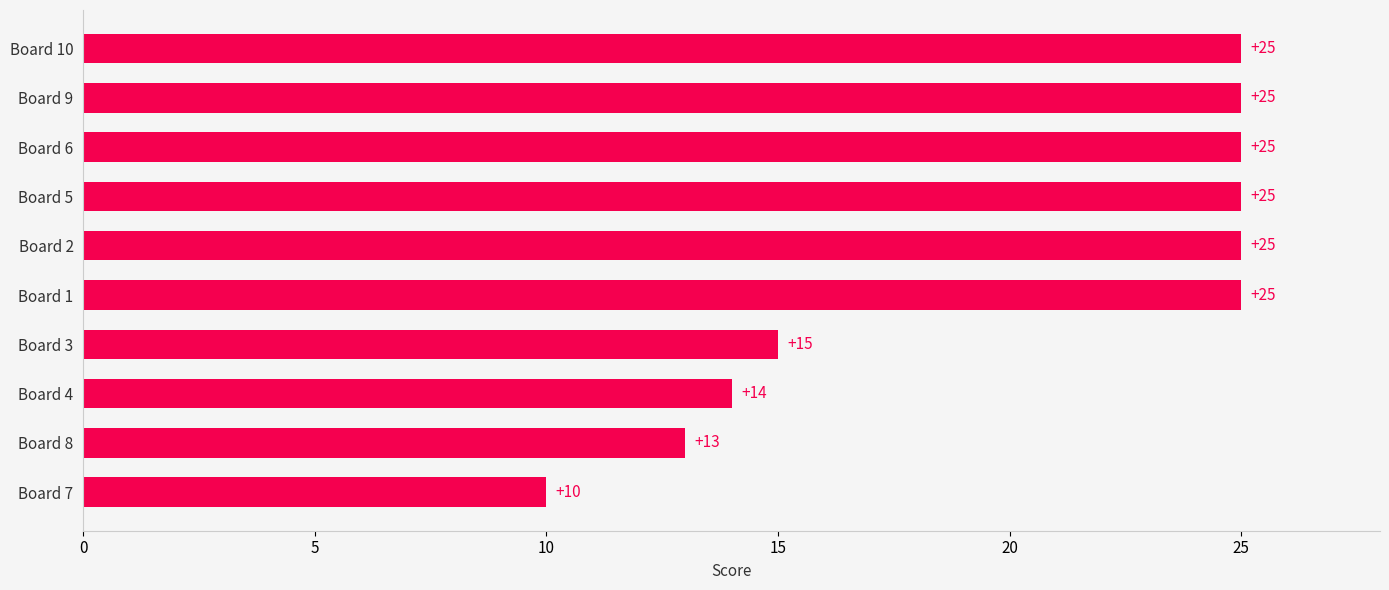

What is the difference between the maximum and minimum values?

15